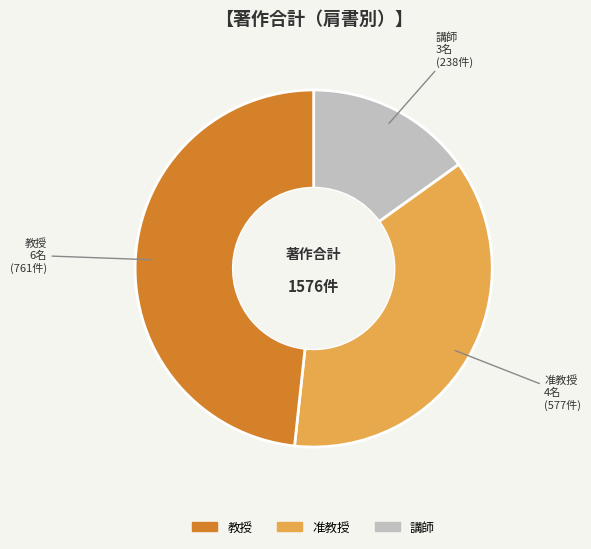

What is the largest slice in the pie chart?

教授